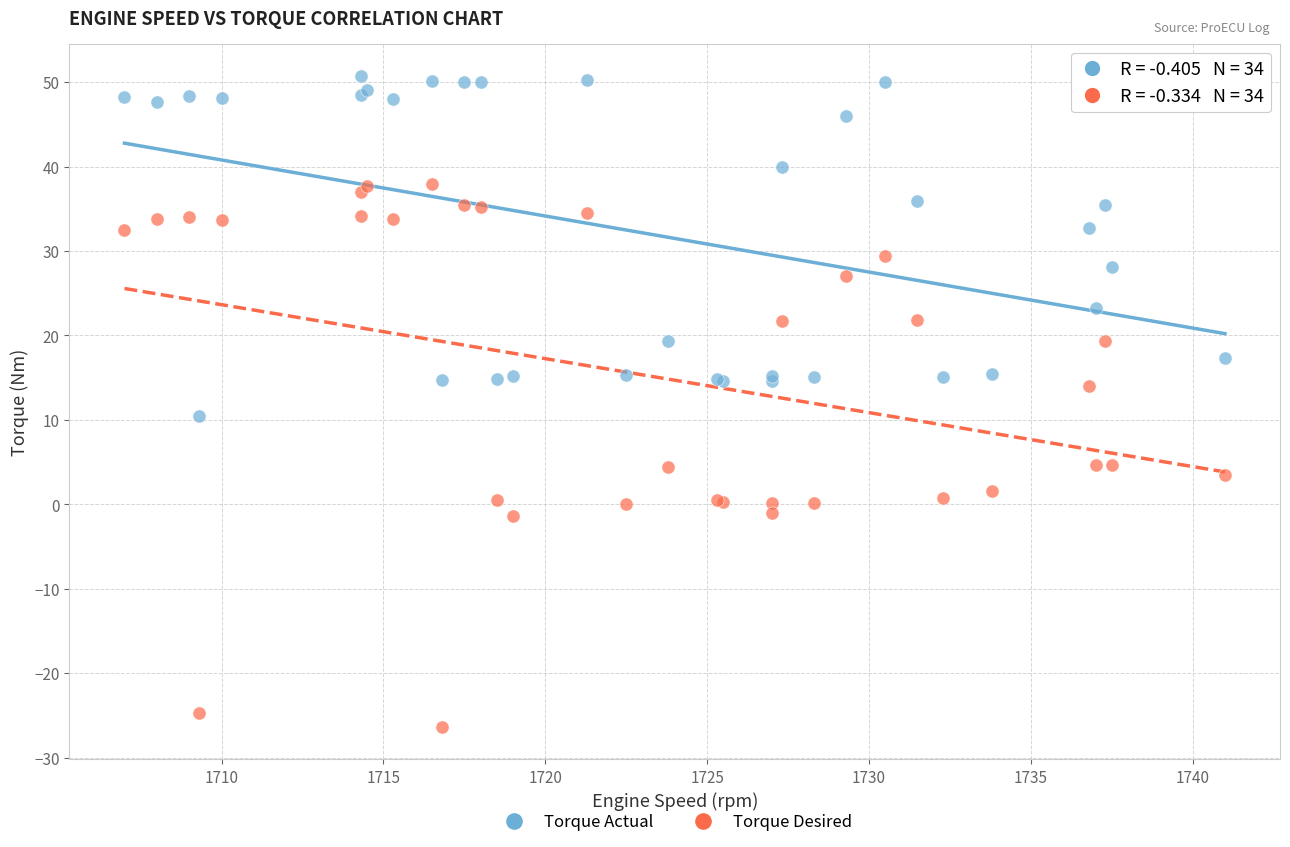

Which series has the widest spread of Y values?

Torque Desired